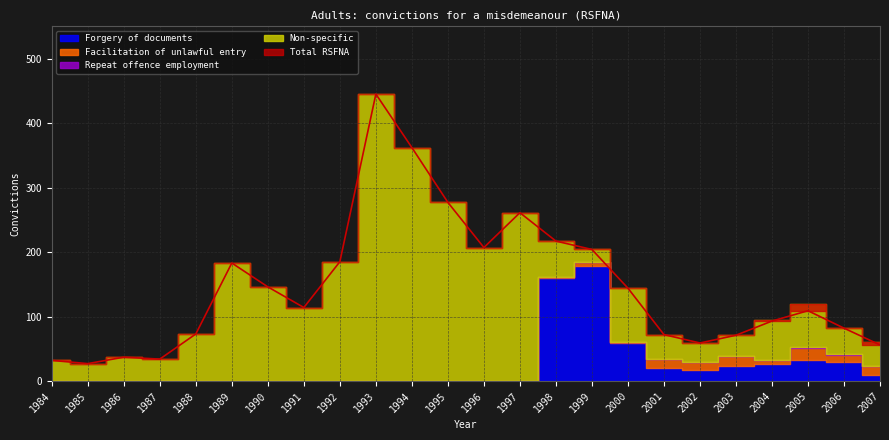

Reading left to right, what are all the values shown in this chart?

Total RSFNA: 1984=32	1985=27	1986=37	1987=34	1988=73	1989=183	1990=146	1991=114	1992=185	1993=445	1994=362	1995=277	1996=207	1997=261	1998=217	1999=204	2000=144	2001=72	2002=59	2003=71	2004=93	2005=109	2006=82	2007=56
Forgery of documents: 1984=0	1985=0	1986=0	1987=0	1988=0	1989=0	1990=0	1991=0	1992=0	1993=0	1994=0	1995=0	1996=0	1997=0	1998=160	1999=179	2000=59	2001=20	2002=17	2003=24	2004=26	2005=32	2006=29	2007=9
Facilitation of unlawful entry: 1984=0	1985=0	1986=0	1987=0	1988=0	1989=0	1990=0	1991=0	1992=0	1993=0	1994=0	1995=0	1996=0	1997=0	1998=2	1999=6	2000=1	2001=14	2002=12	2003=15	2004=7	2005=19	2006=12	2007=14
Repeat offence employment: 1984=0	1985=0	1986=0	1987=0	1988=0	1989=0	1990=0	1991=0	1992=0	1993=0	1994=0	1995=0	1996=0	1997=0	1998=0	1999=0	2000=0	2001=0	2002=0	2003=0	2004=0	2005=1	2006=1	2007=0
Non-specific: 1984=32	1985=27	1986=37	1987=34	1988=73	1989=183	1990=146	1991=114	1992=185	1993=445	1994=362	1995=277	1996=207	1997=261	1998=55	1999=20	2000=84	2001=38	2002=30	2003=32	2004=62	2005=68	2006=40	2007=38